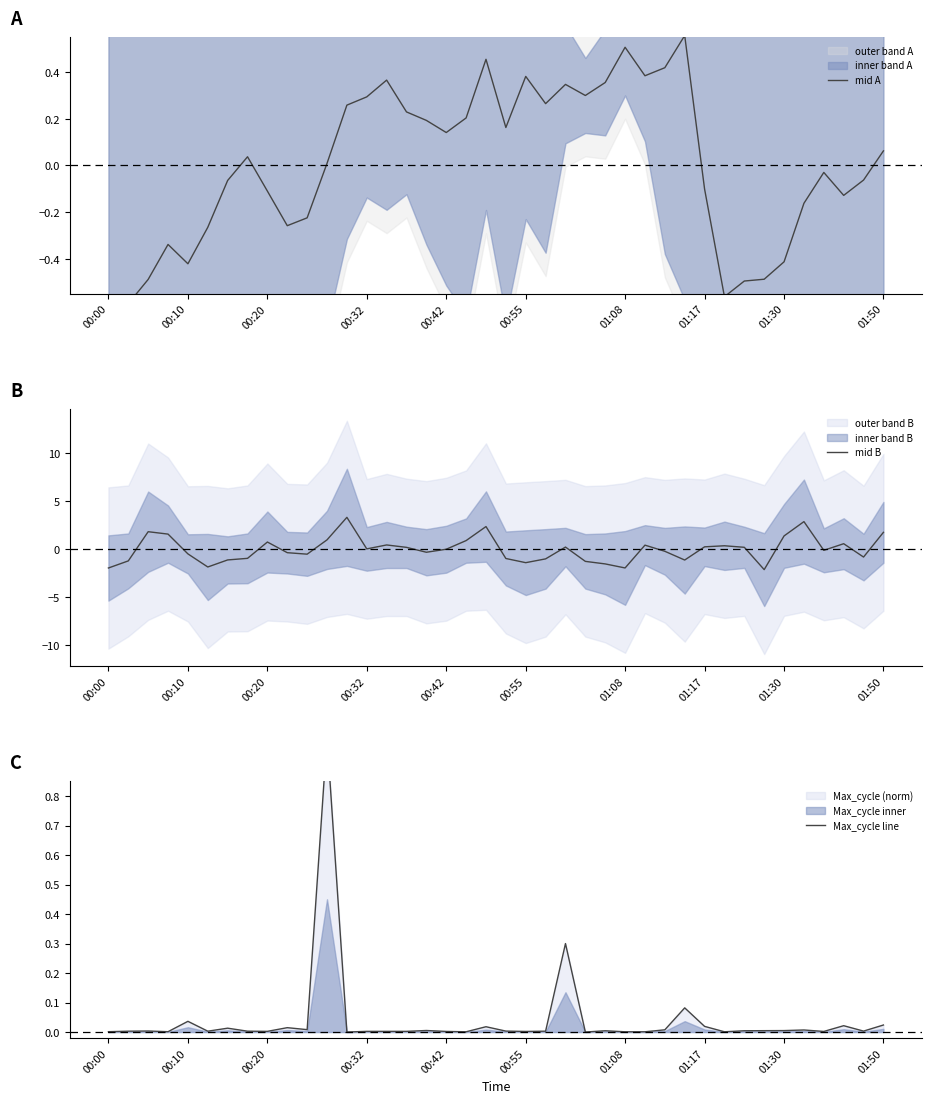

Which series has the largest total across all categories?

Max_cycle line